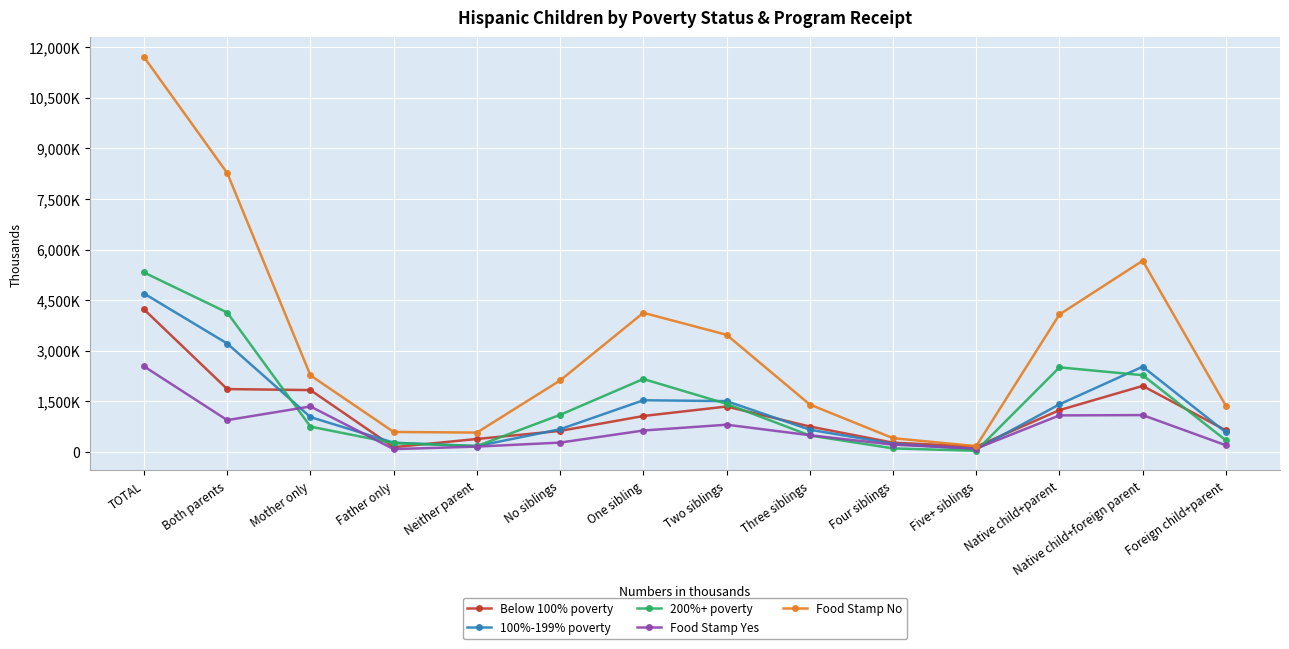

Between Three siblings and Four siblings, which series saw the biggest shift?

Food Stamp No